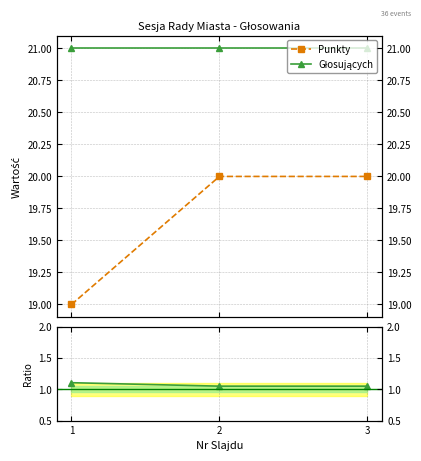

What is the greatest value displayed?

21.0